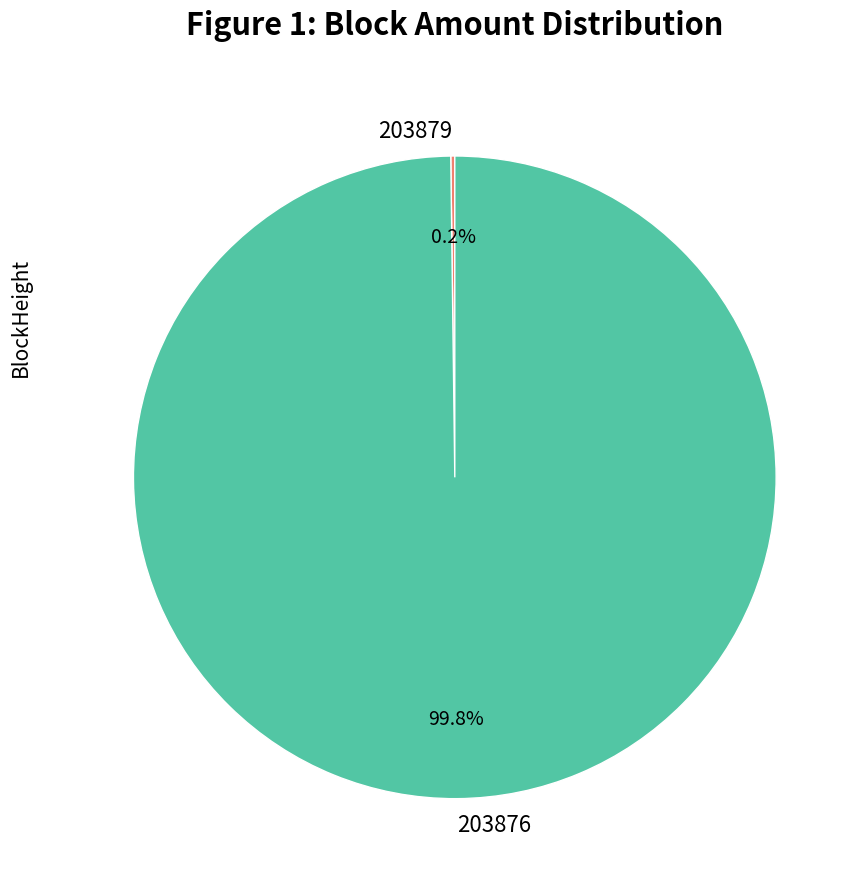

What is the largest slice in the pie chart?

203876